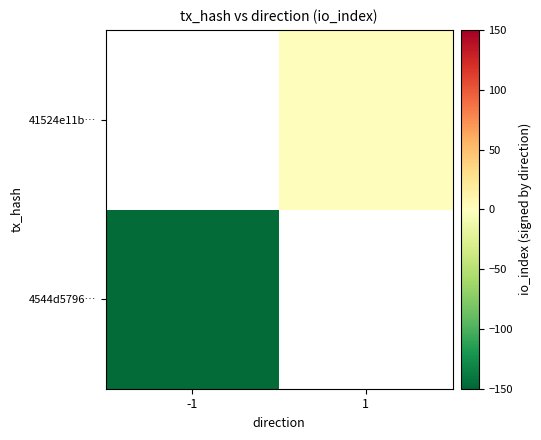

How many negative values does the 4544d5796… series have?

1